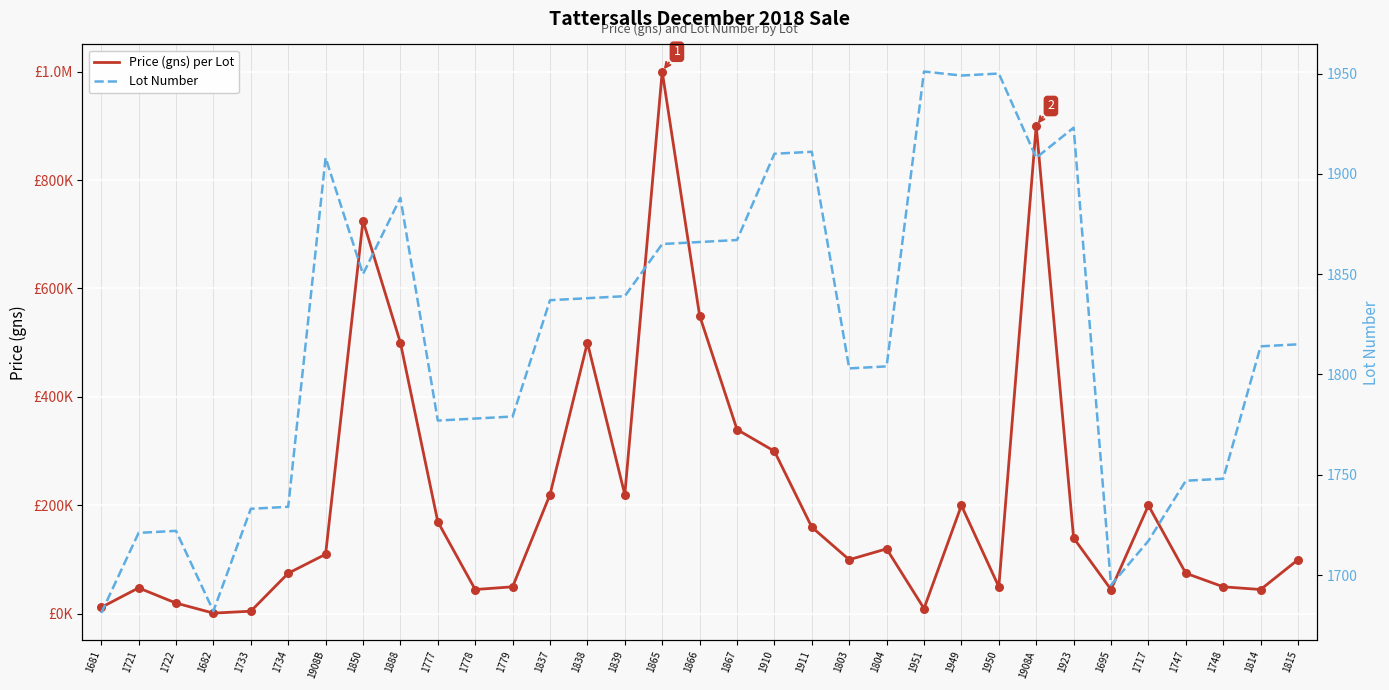

At how many categories does at least one series exceed 861608?

2